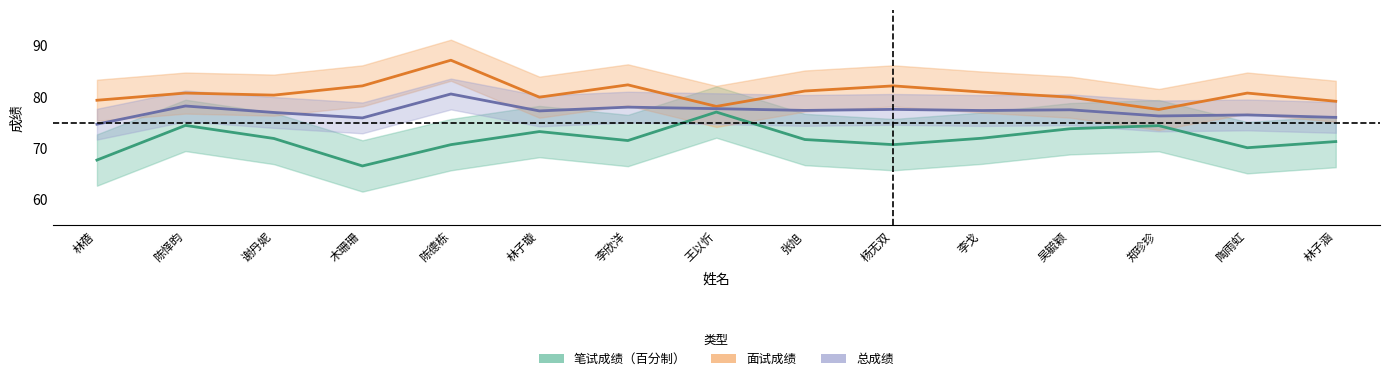

How many lines are shown in the chart?

3